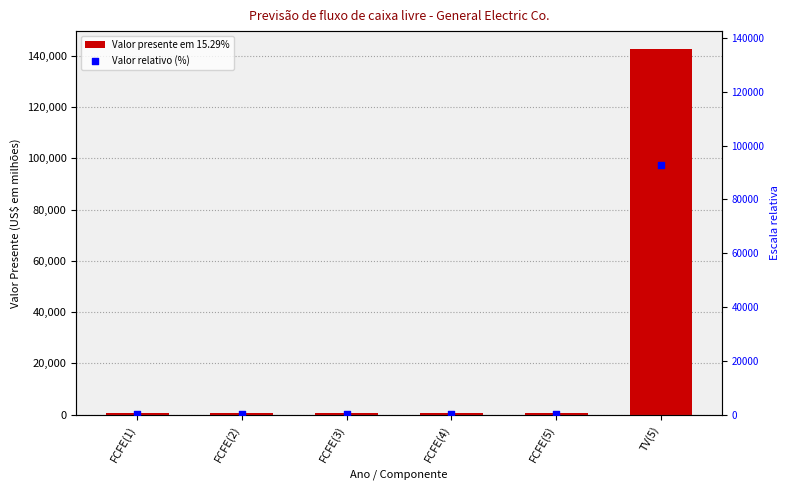

Which series has the widest spread of Y values?

Valor presente em 15.29%